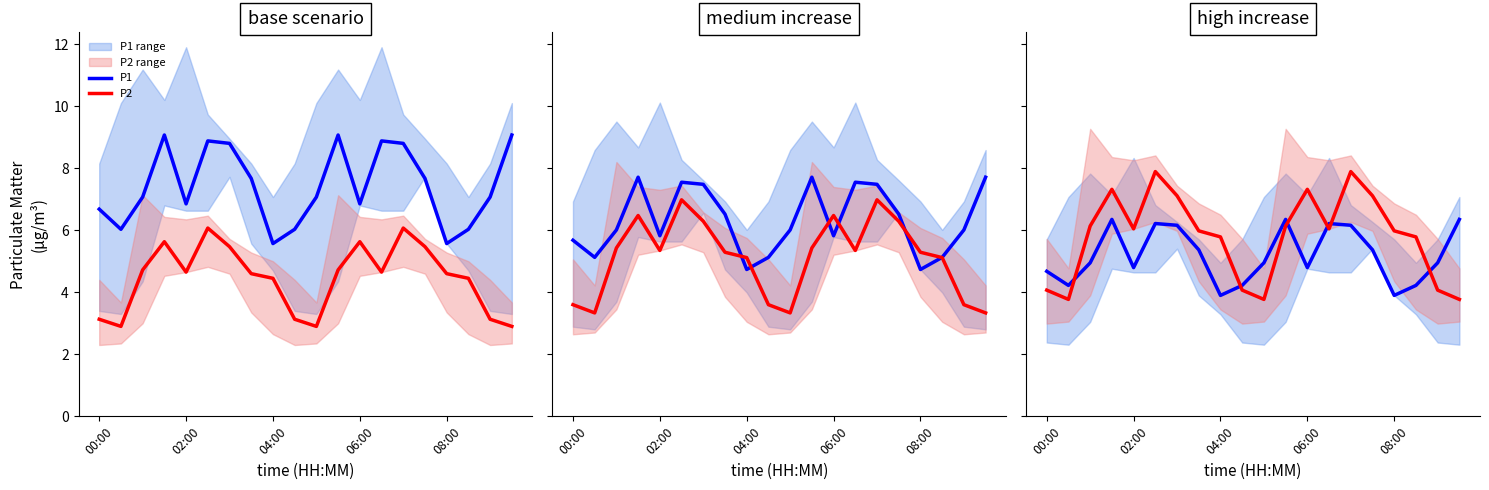

Is it true that P1 equals 8.9 at 7?

False